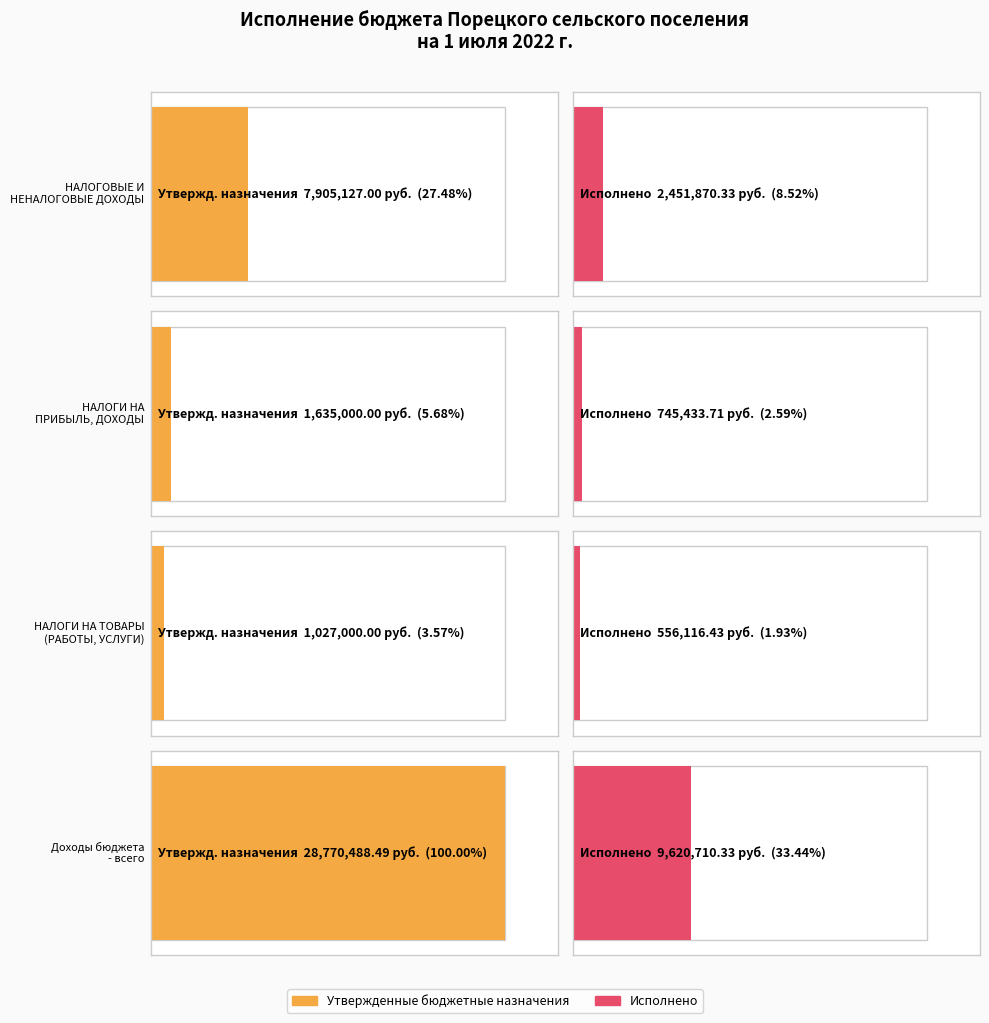

At which label does Утвержденные бюджетные назначения reach its peak?

Доходы бюджета - всего